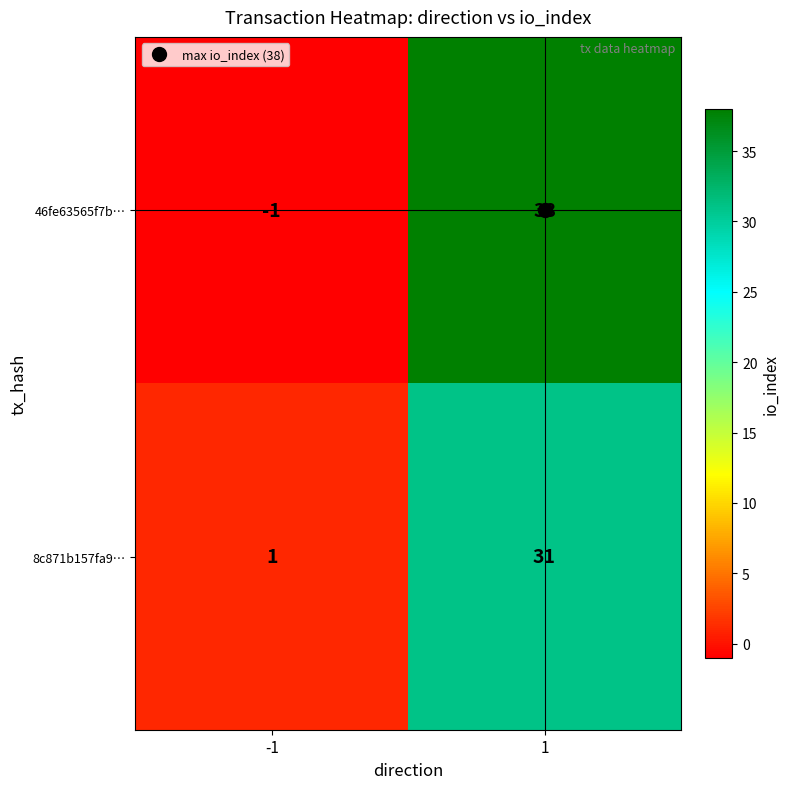

Rank the series by their average value, from lowest to highest.

8c871b157fa9…, 46fe63565f7b…